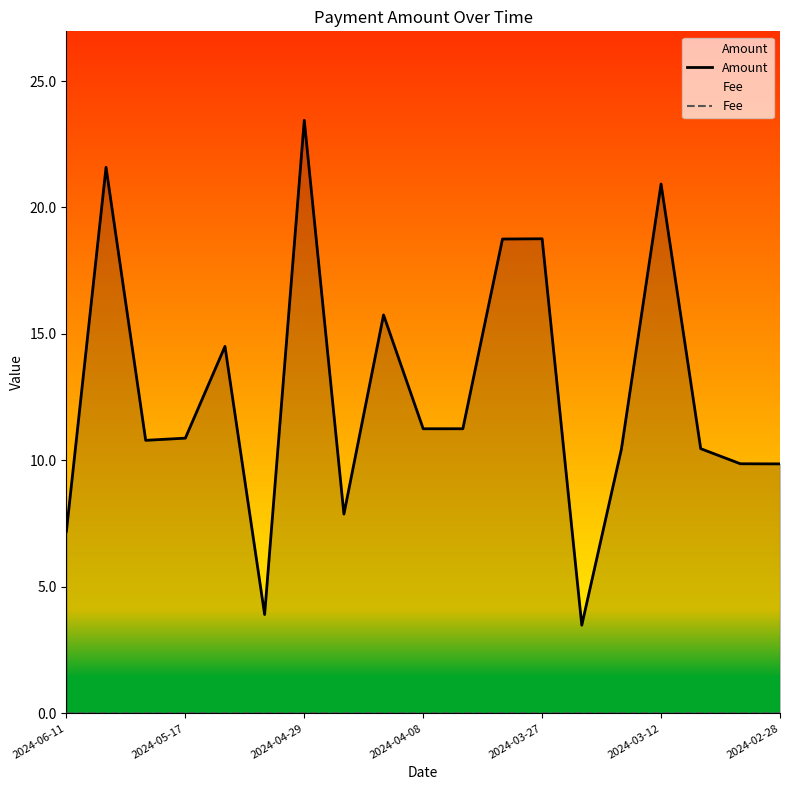

At which category is the sum across all series the highest?

2024-04-29